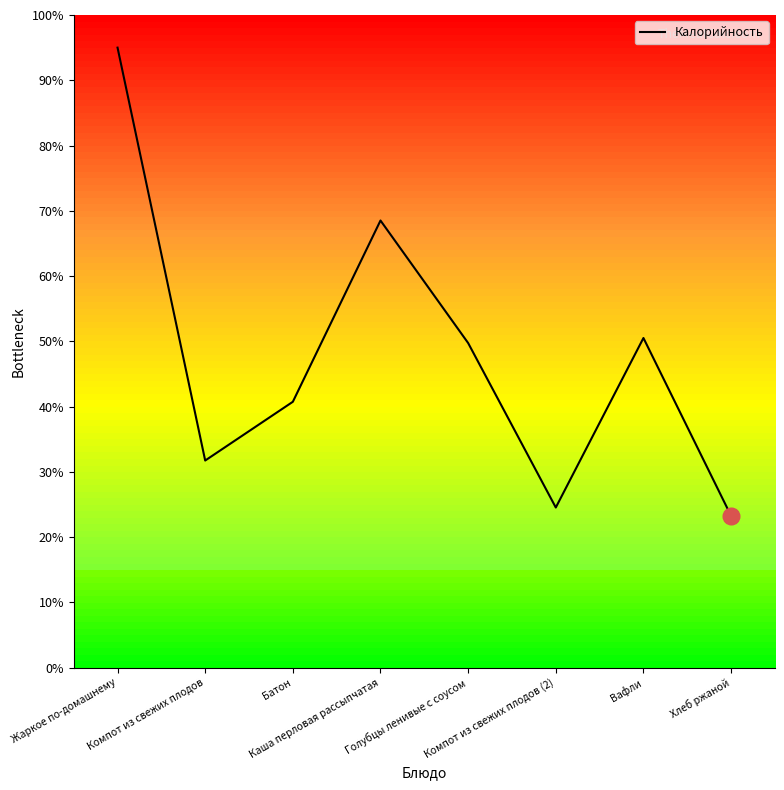

What is the approximate value at Компот из свежих плодов (2)?

24.5